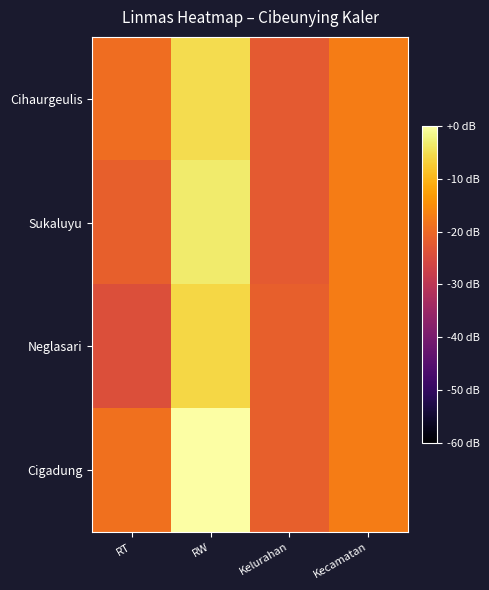

How many series are shown in this chart?

4